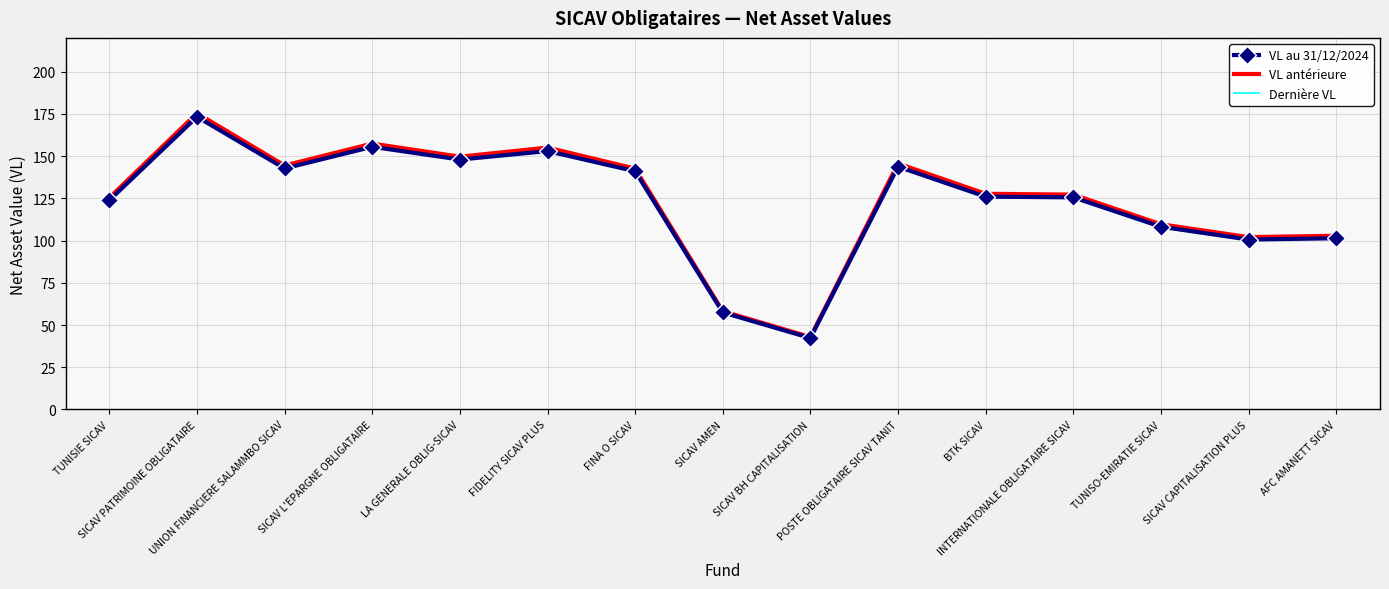

Which series has the widest spread of values?

Dernière VL